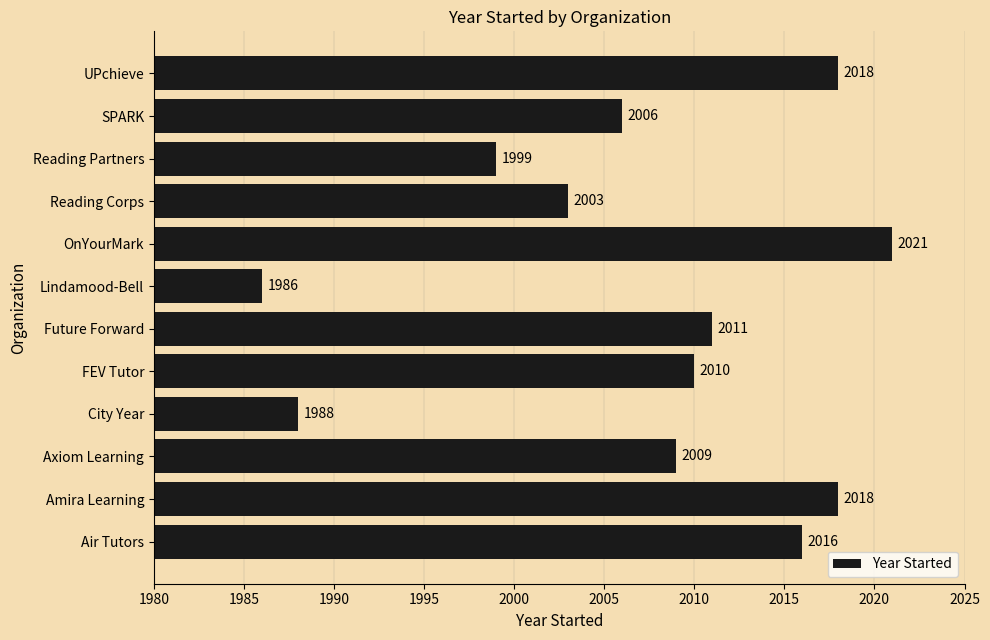

Are the bars grouped side by side (vs. stacked)?

No